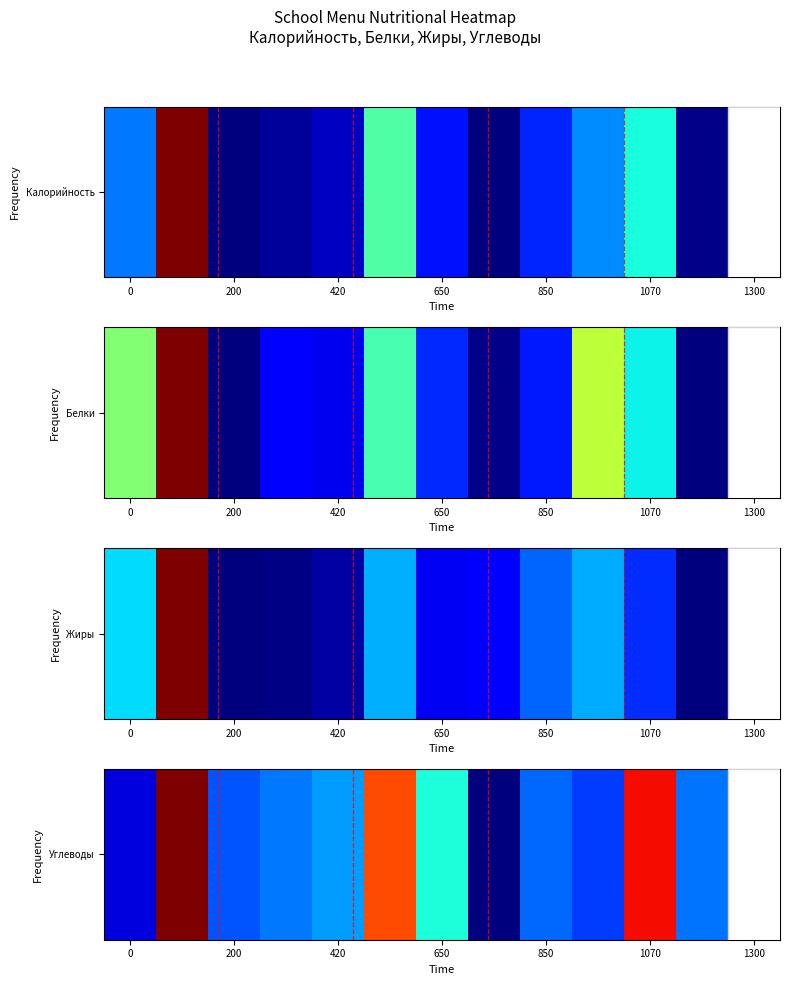

Reading left to right, what are all the values shown in this chart?

0.1	1.0	0.2	0.2	0.3	0.8	0.4	0.0	0.2	0.2	0.9	0.2	0.3